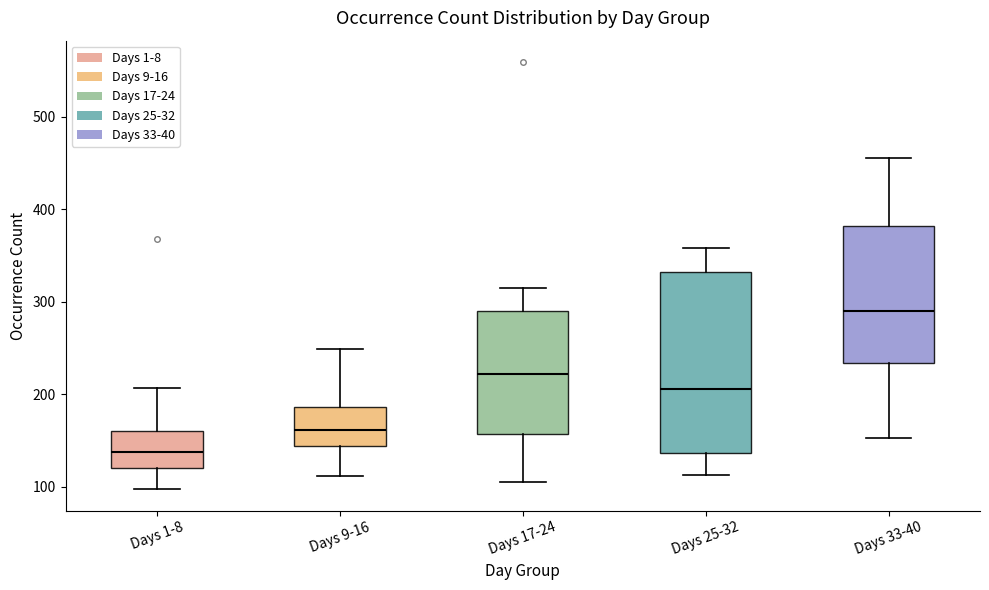

Which box has the highest median line?

Days 33-40